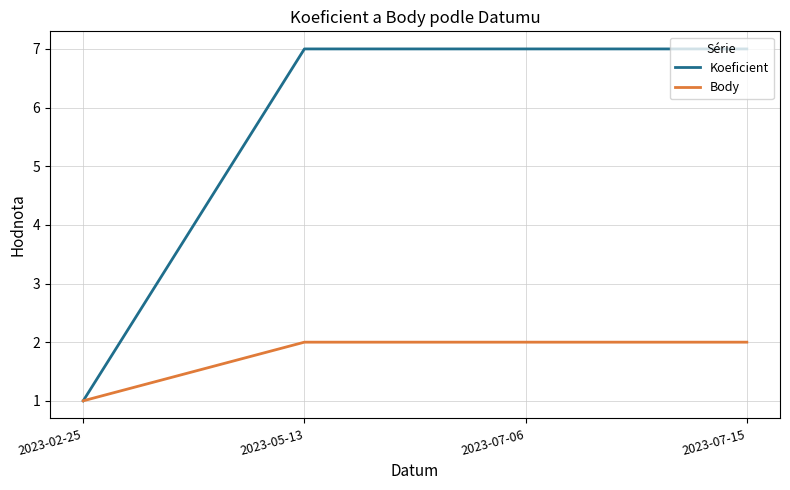

What is the maximum value shown in the chart?

7